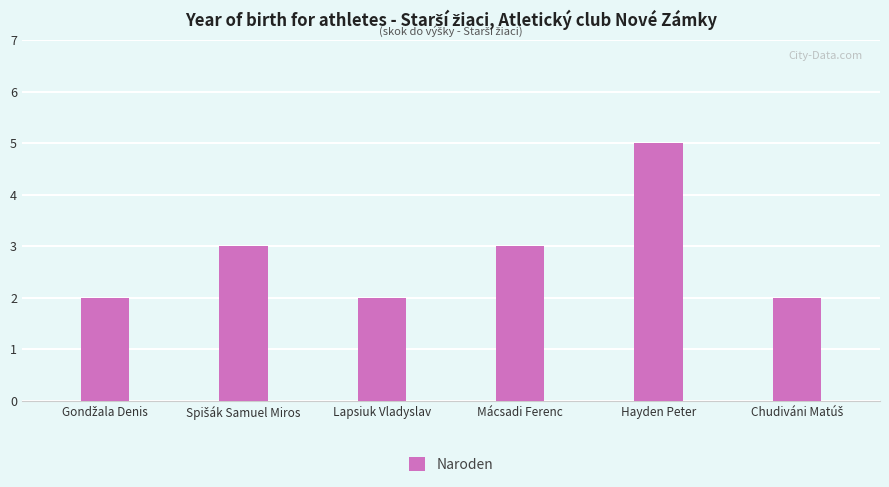

Is it true that the value at Mácsadi Ferenc is 4?

False